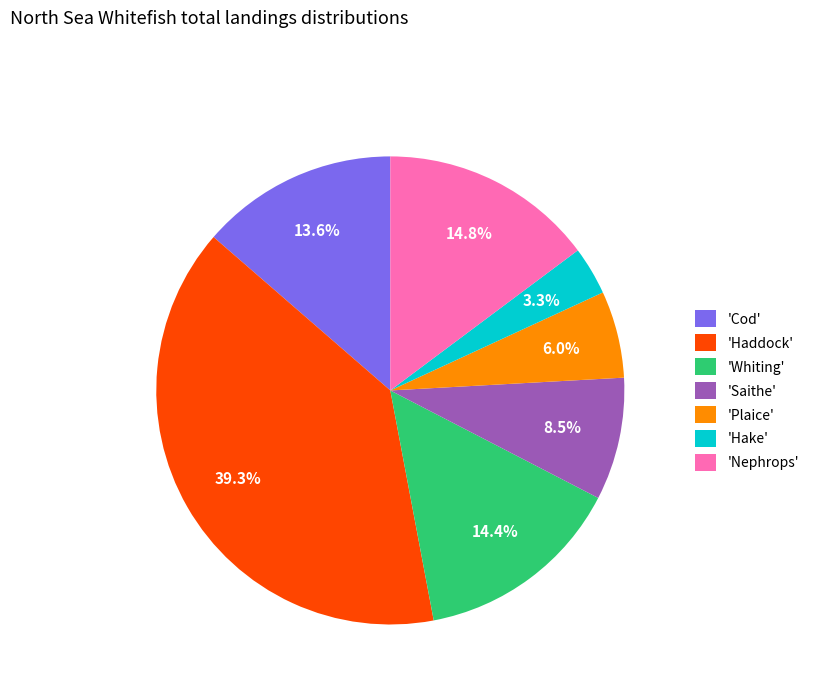

To the nearest percent, what is the difference between the largest and smallest slice percentages?

36%